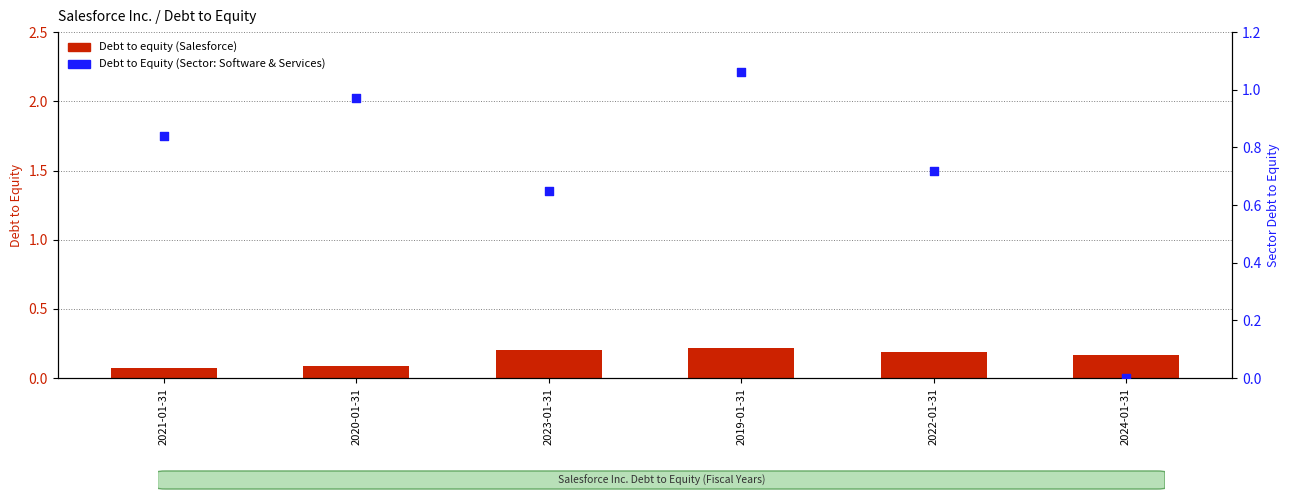

At which category is the sum across all series the highest?

2019-01-31